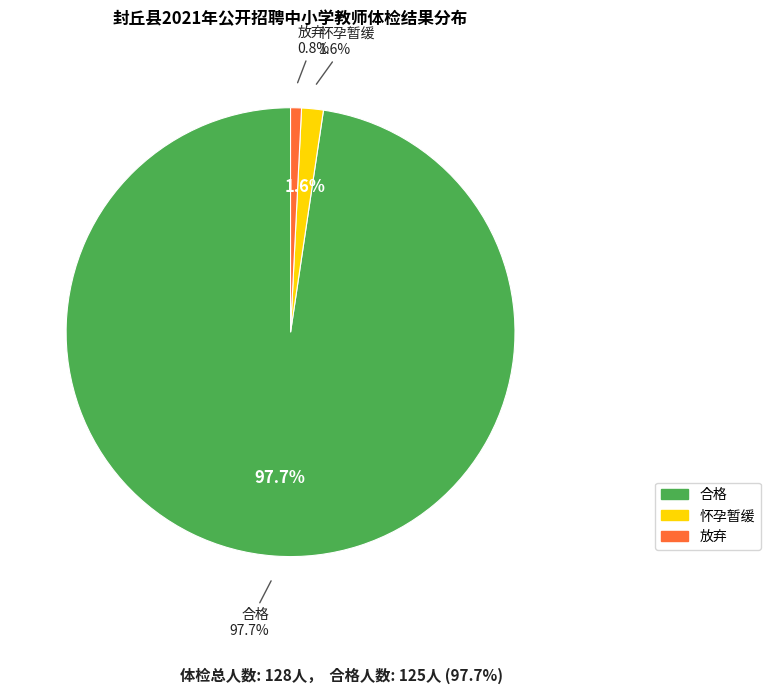

Rank the categories by value from highest to lowest.

合格, 怀孕暂缓, 放弃